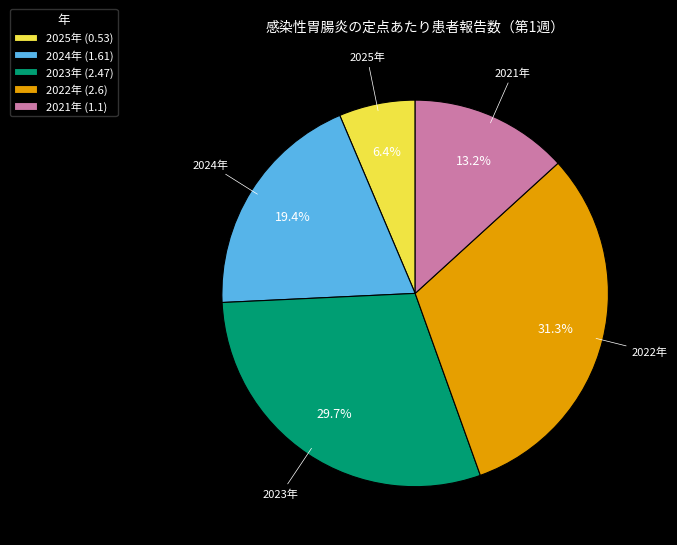

What is the smallest slice in the pie chart?

2025年